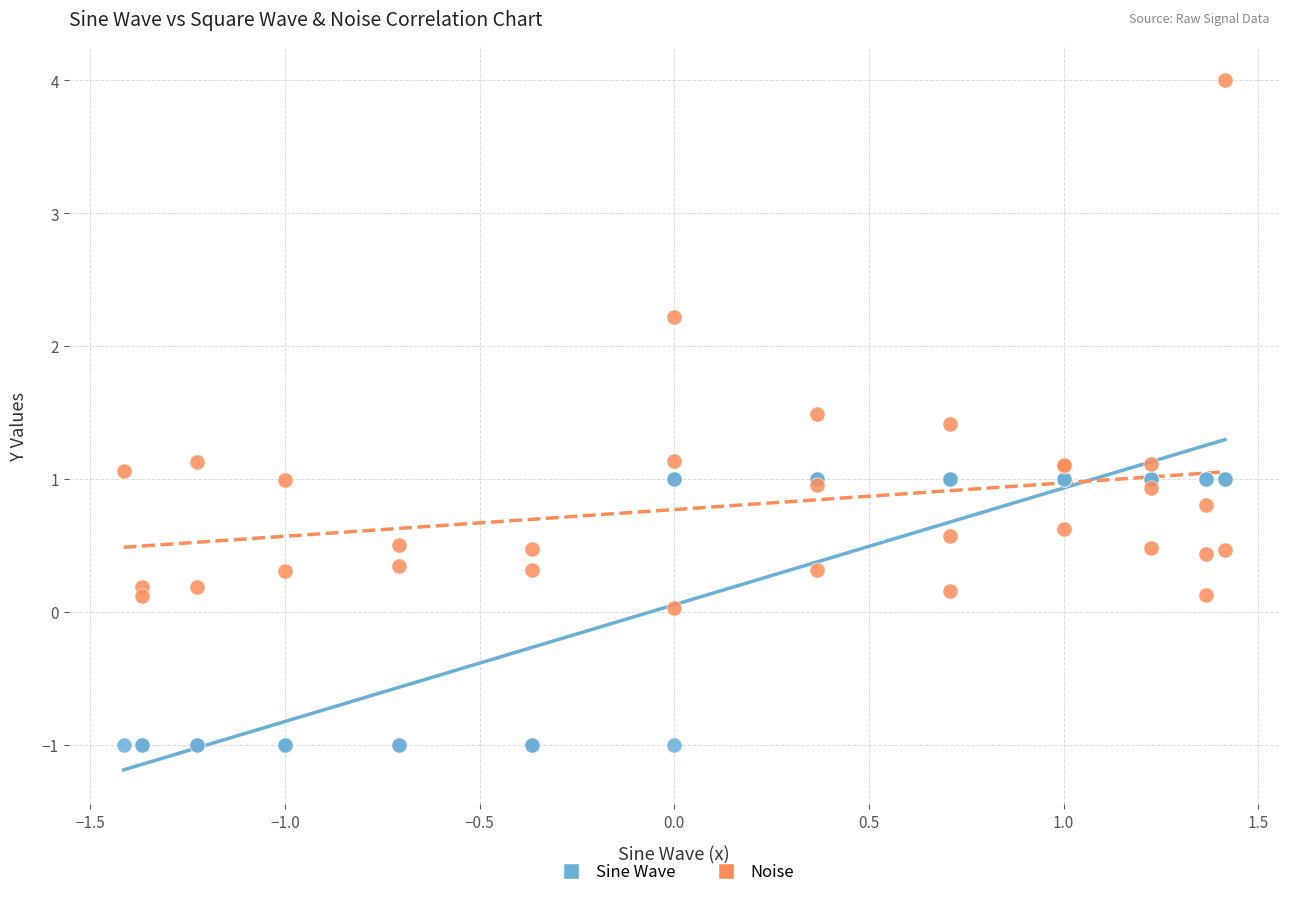

In the Noise series, what Y value is closest to 2?

2.2